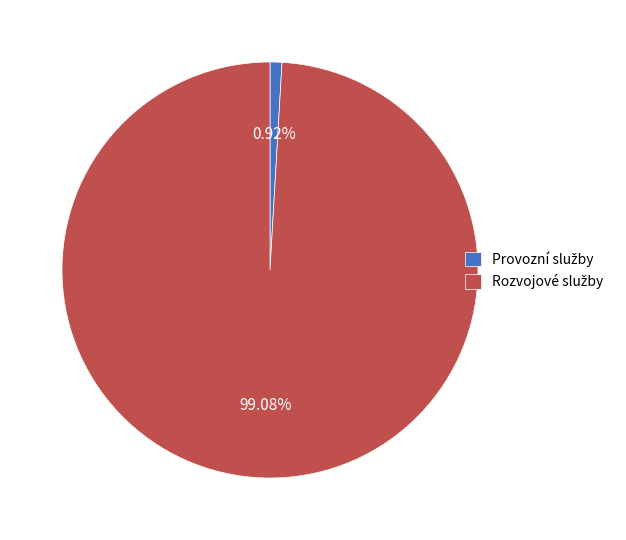

How many segments does this pie chart have?

2